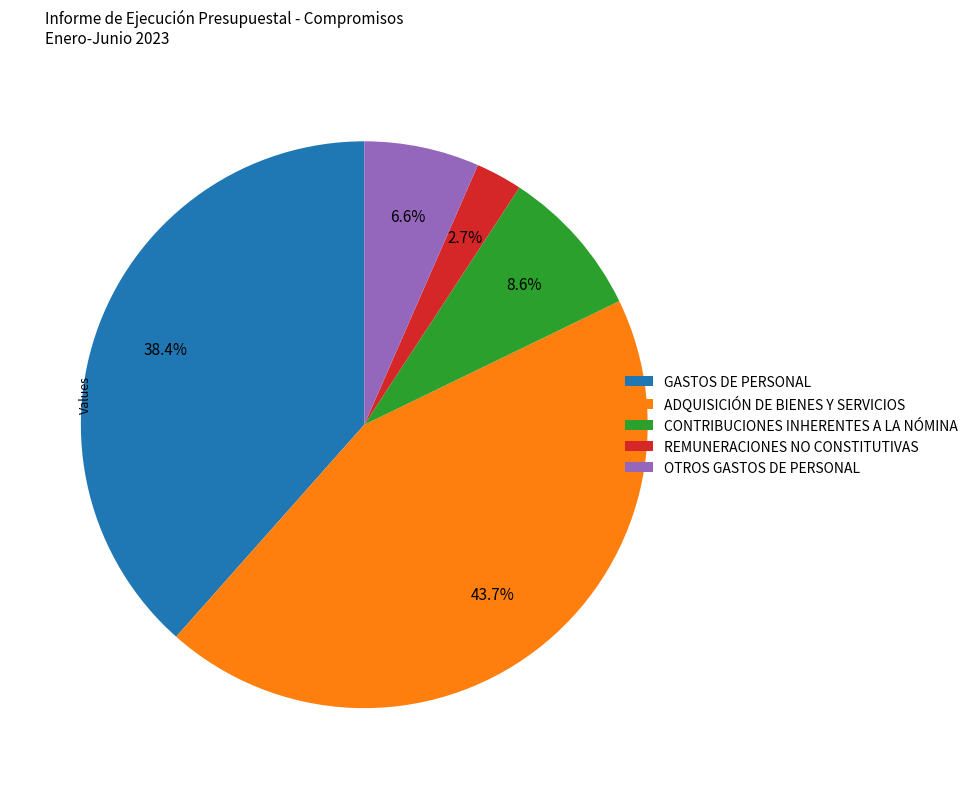

Is there any slice that represents more than half of the pie?

No